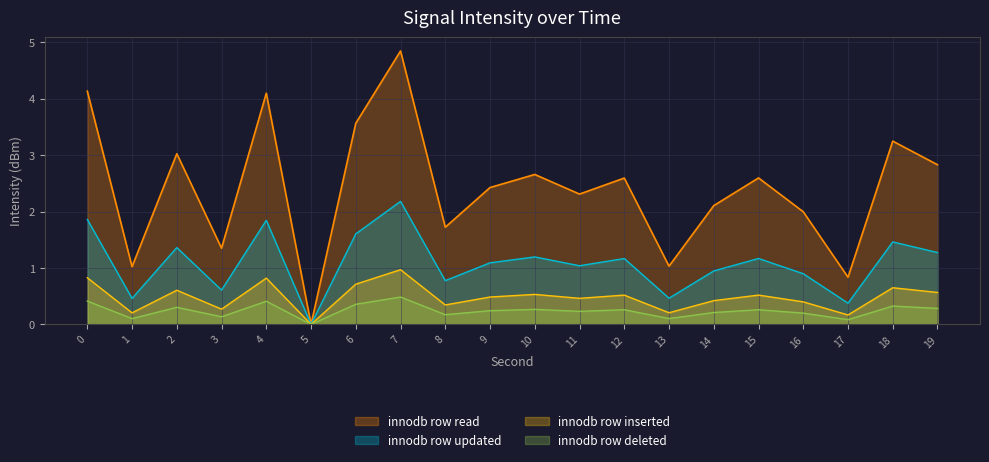

True or false: innodb row read and innodb row inserted cross at least once.

False